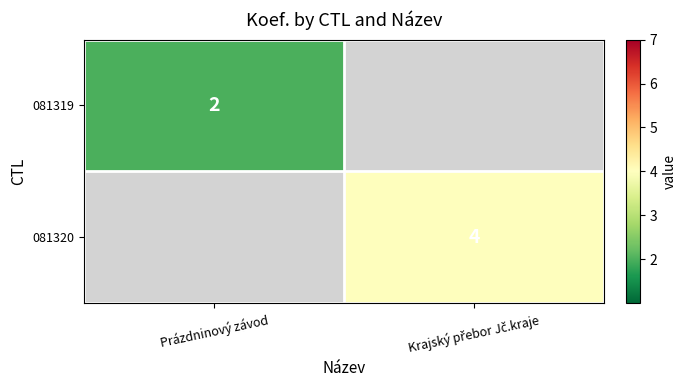

Count the number of categories in the chart.

2